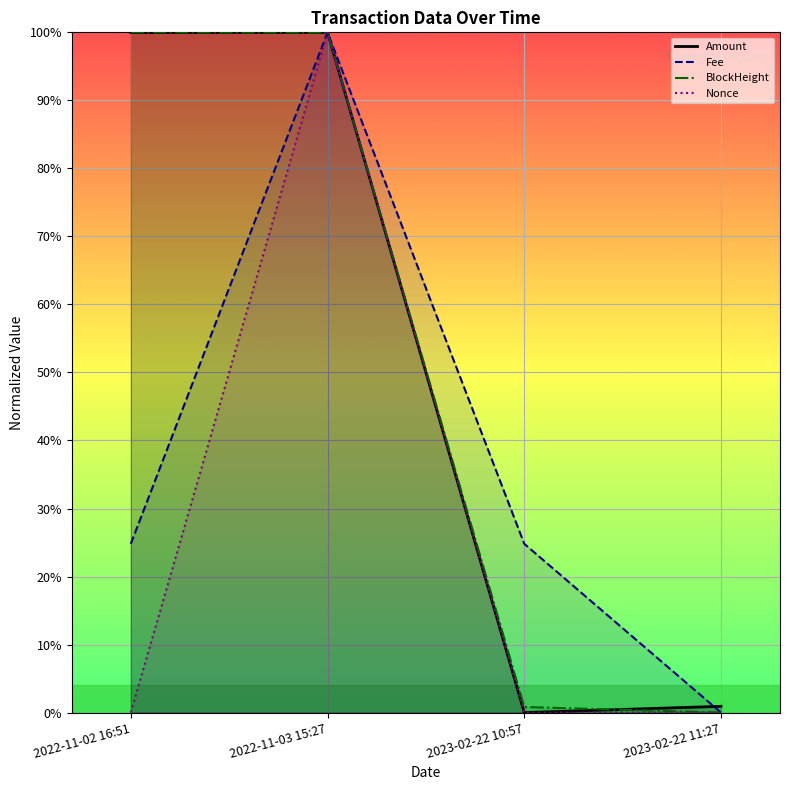

True or false: Nonce and Amount cross at least once.

False